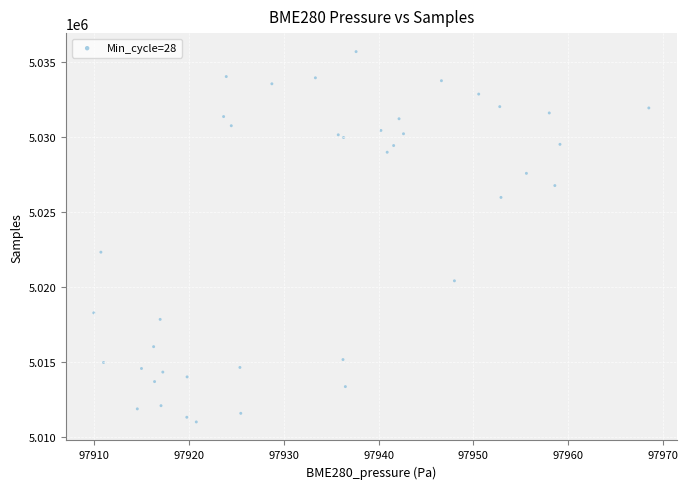

What Y value in the scatter plot is closest to 5023359?

5022333